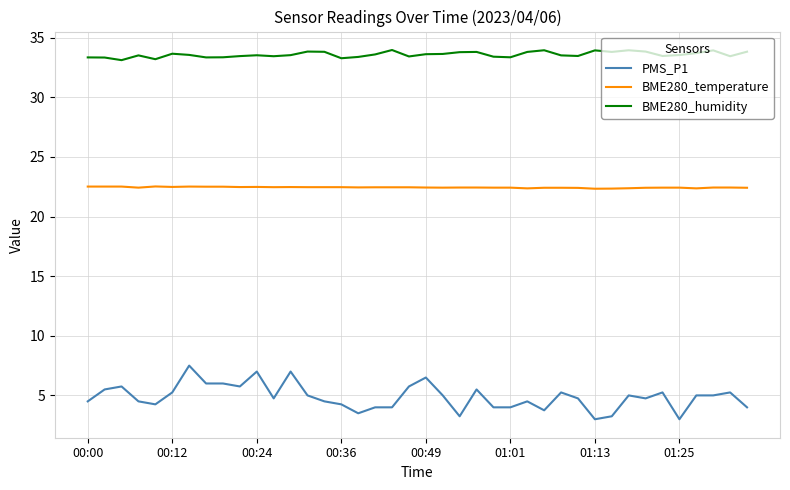

At how many categories does at least one series exceed 28?

40